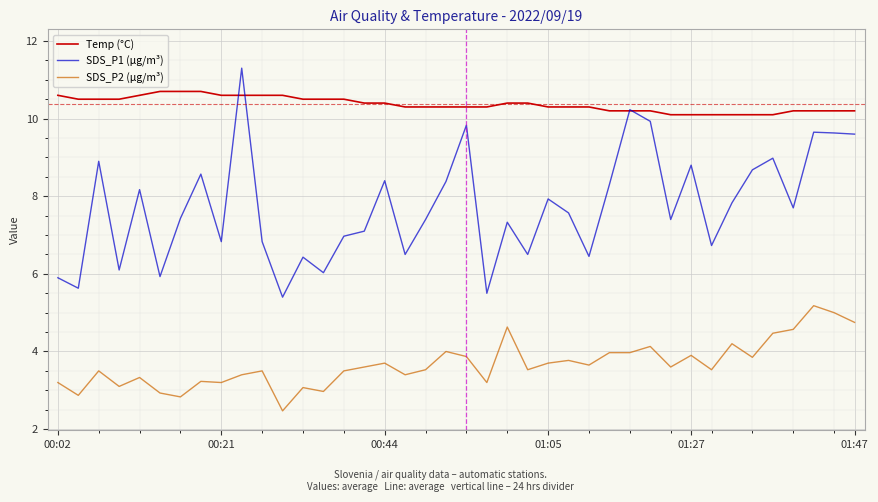

Which series has the widest spread of values?

SDS_P1 (µg/m³)